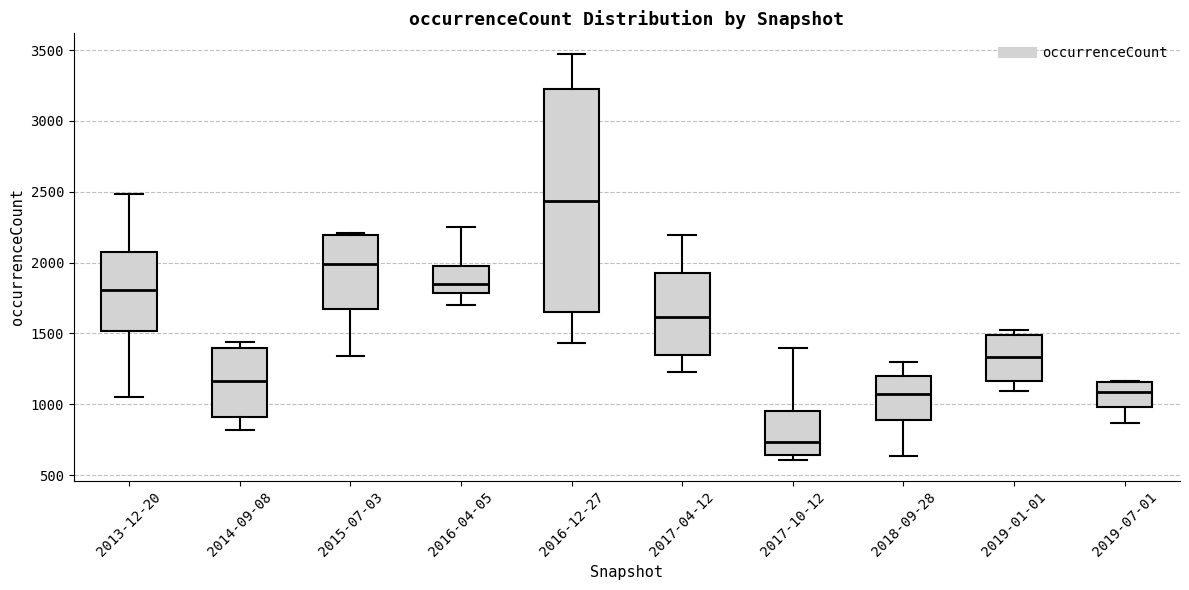

Where does the lower whisker of the box for 2019-01-01 end on the y-axis? The values are not printed on the chart, so give them approximately, as read against the axis.

1100